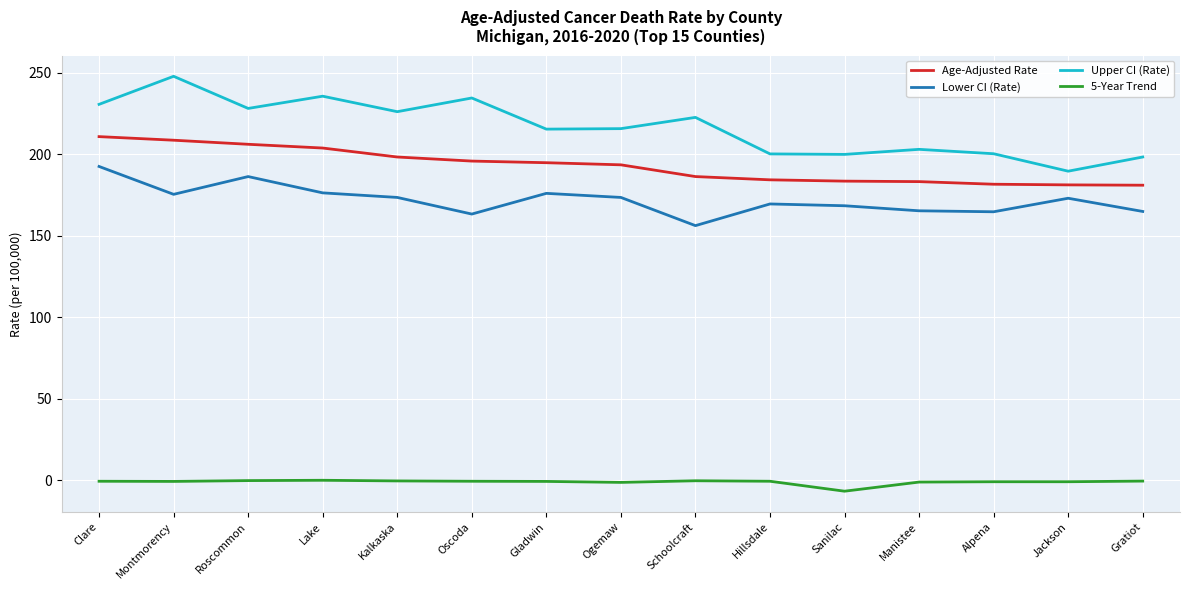

The Lower CI (Rate) series shows 163.3 at Oscoda. True or false?

True